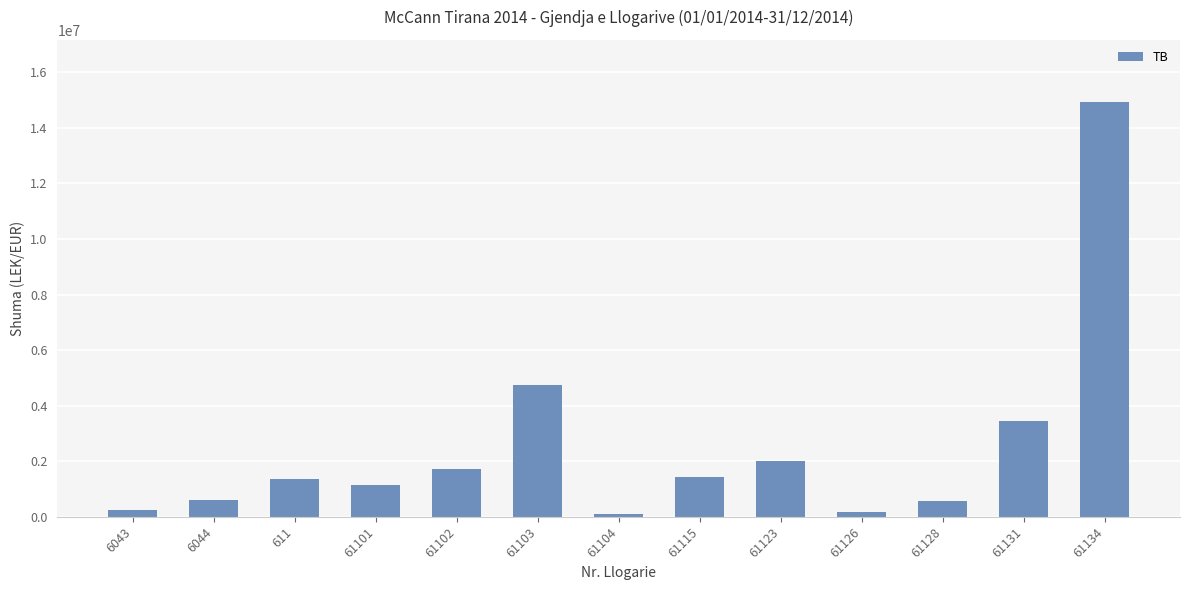

Which label corresponds to the largest value in the chart?

61134